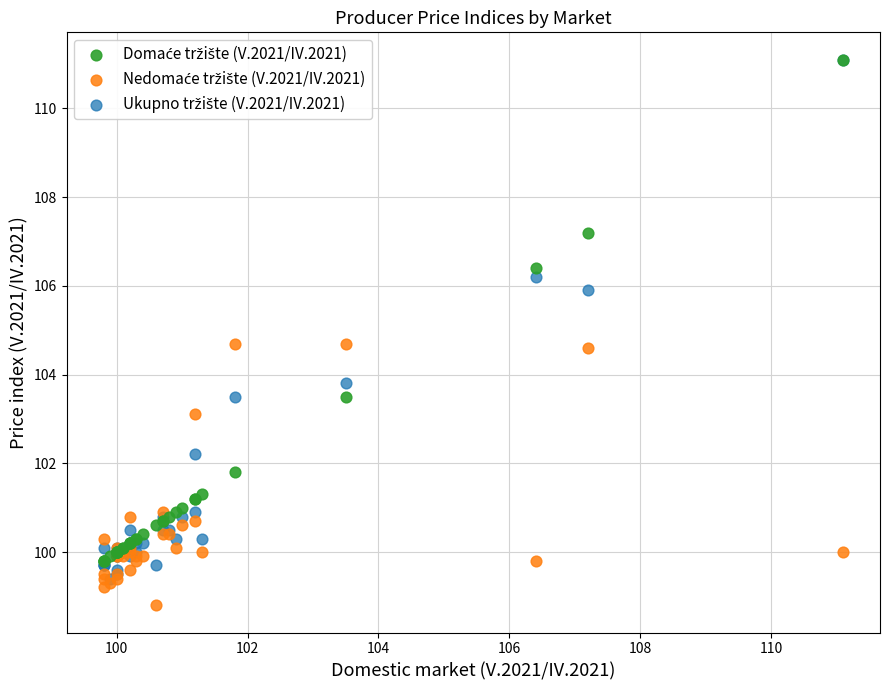

Across all series, what Y value is closest to 104?

103.8